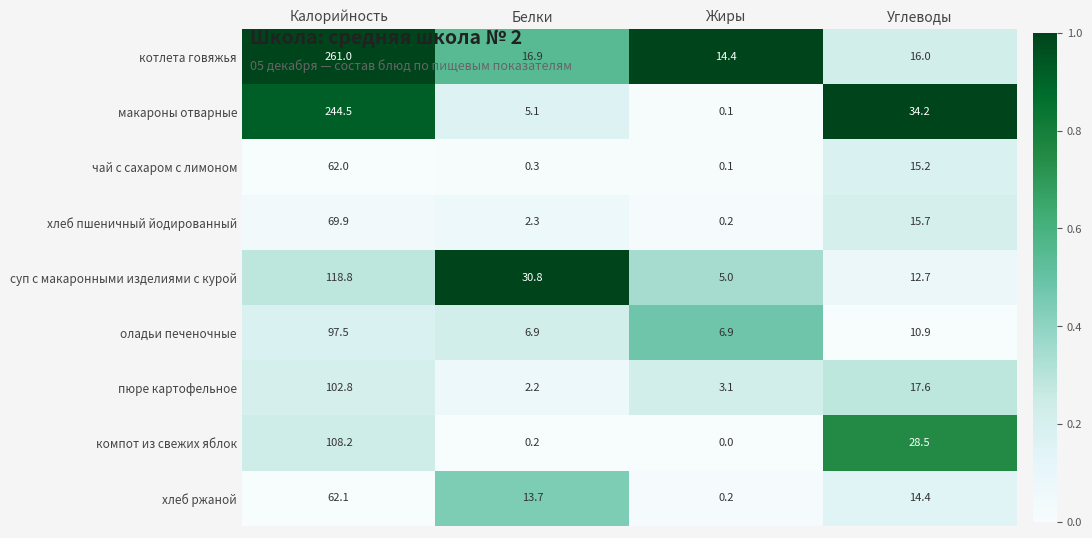

At which category is the sum across all series the highest?

Калорийность